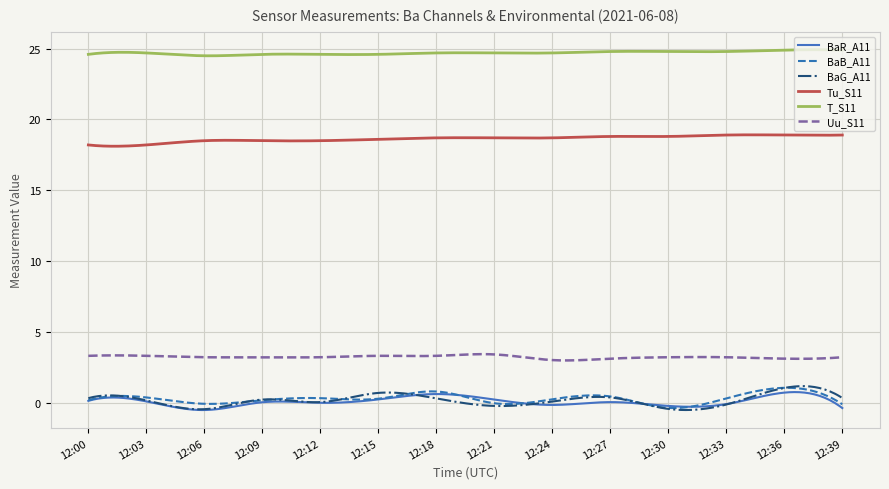

Is this an area chart (filled region under the line)?

No